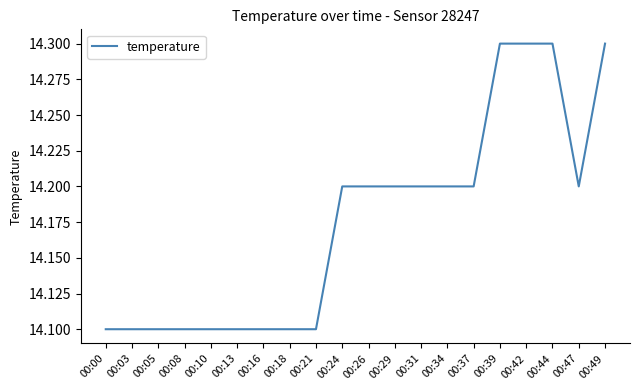

What is the difference between the maximum and minimum values?

0.2